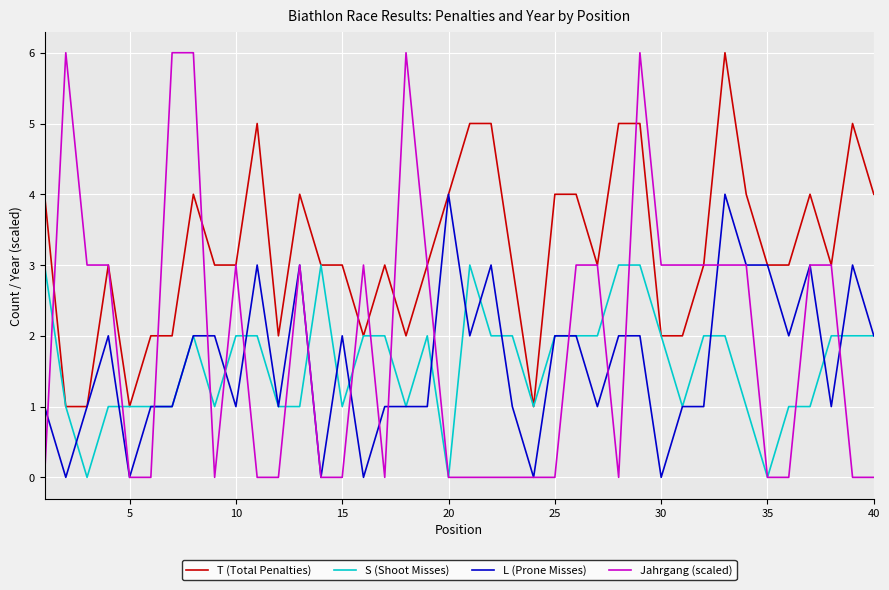

Which series has the largest total across all categories?

T (Total Penalties)